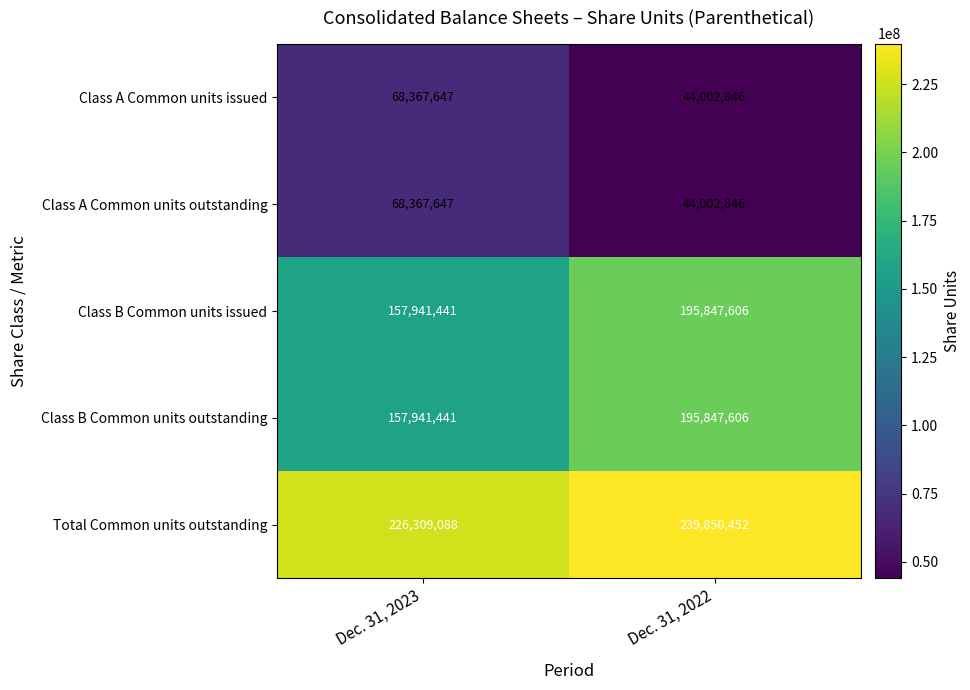

Rank the categories by Class B Common units outstanding value from lowest to highest.

Dec. 31, 2023, Dec. 31, 2022